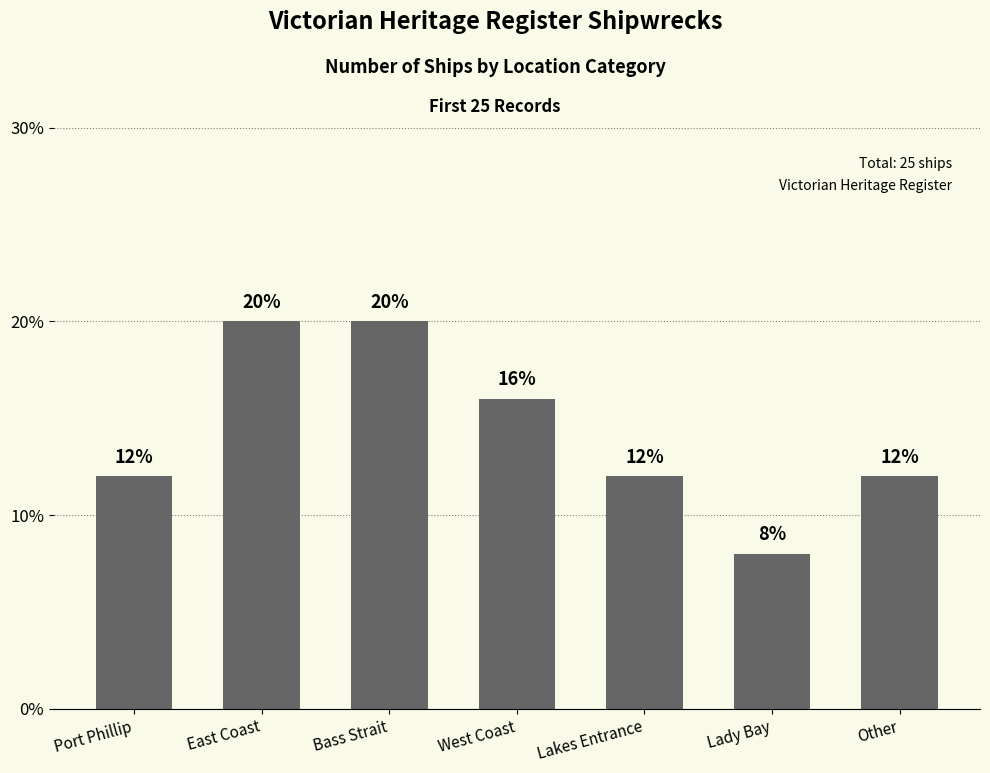

What is the sum of all values?

100